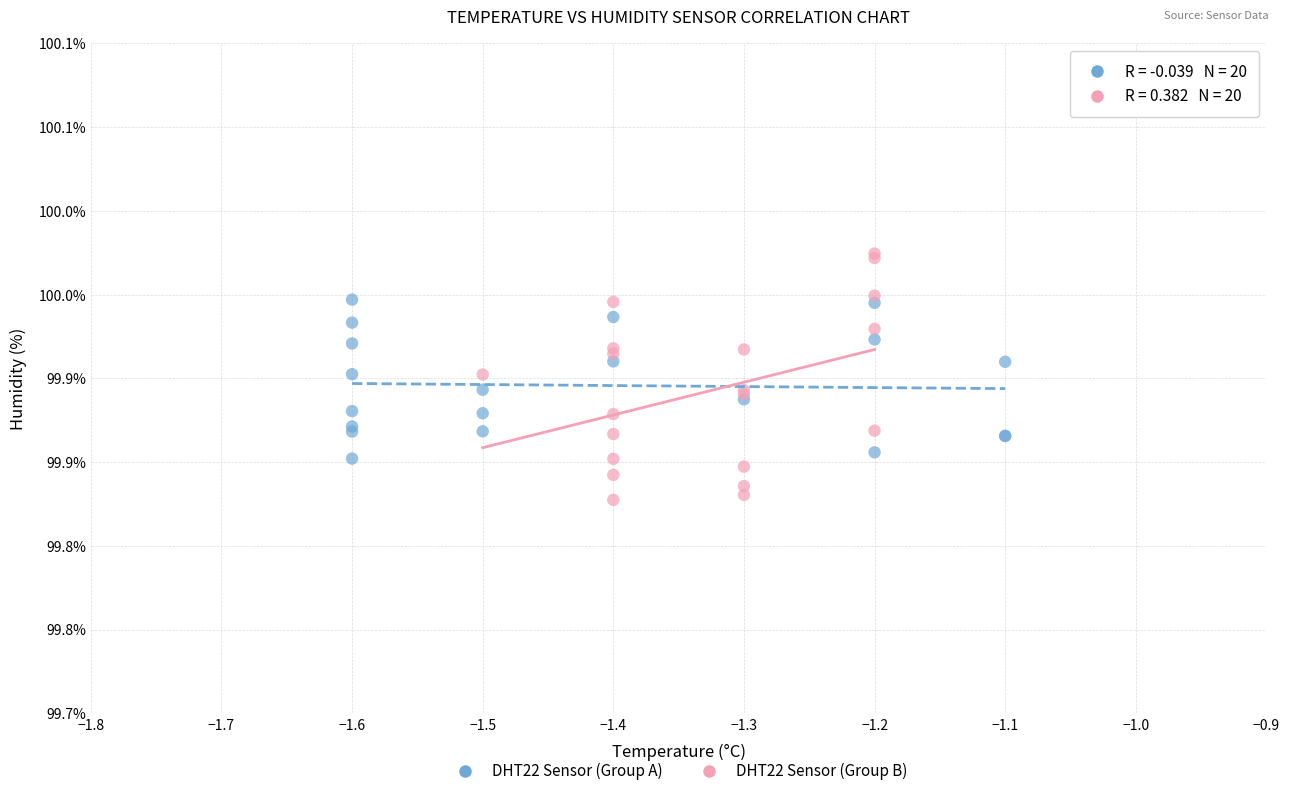

Which series contains the highest Y value?

DHT22 Sensor (Group B)